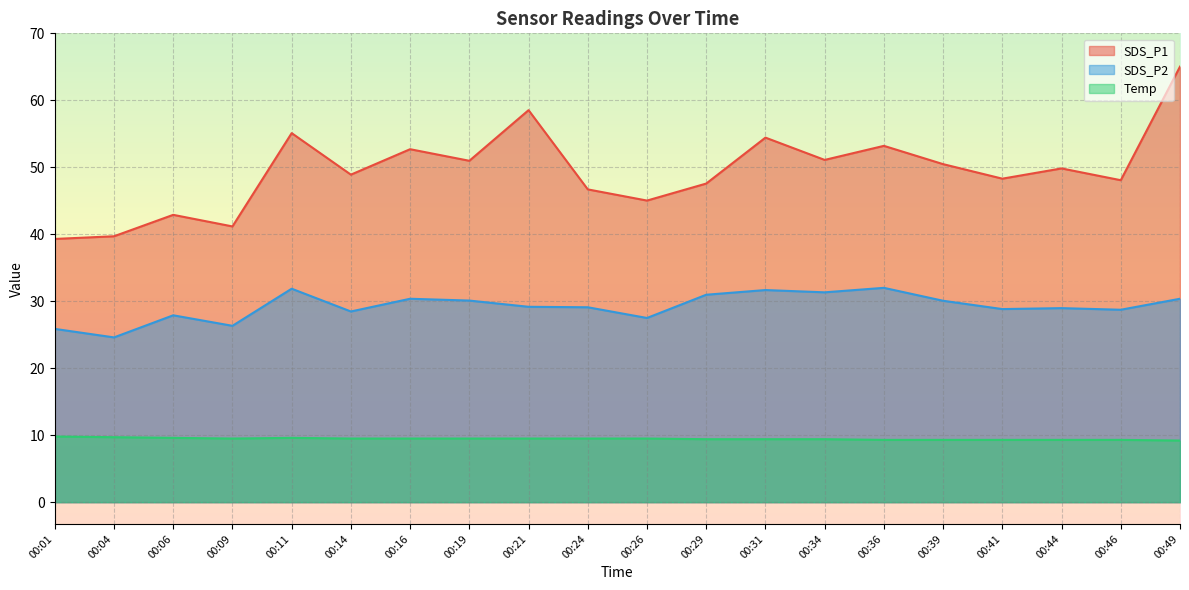

How many data points in SDS_P2 are less than 29?

9